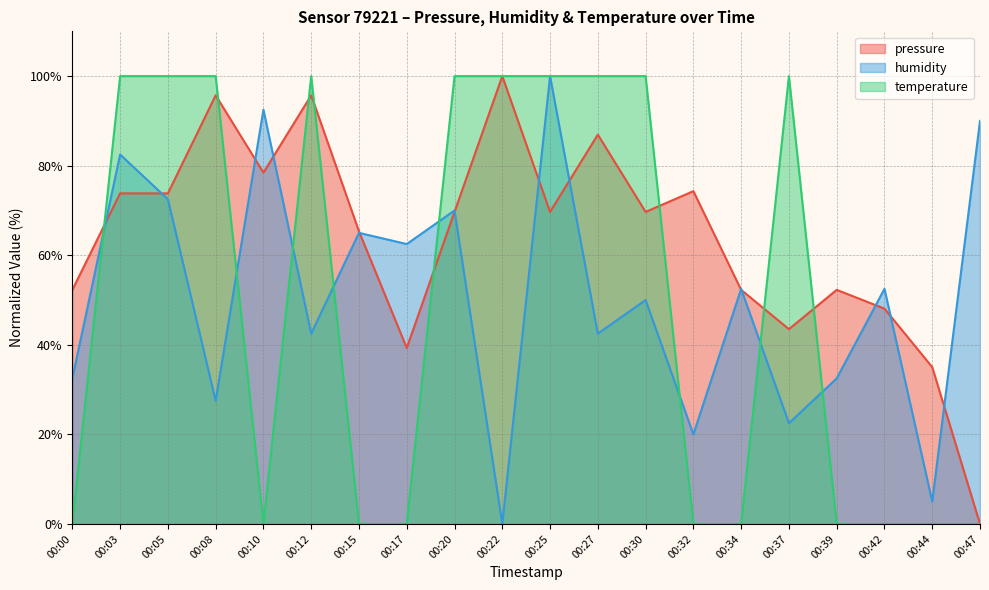

How many data points in humidity are above 52?

10